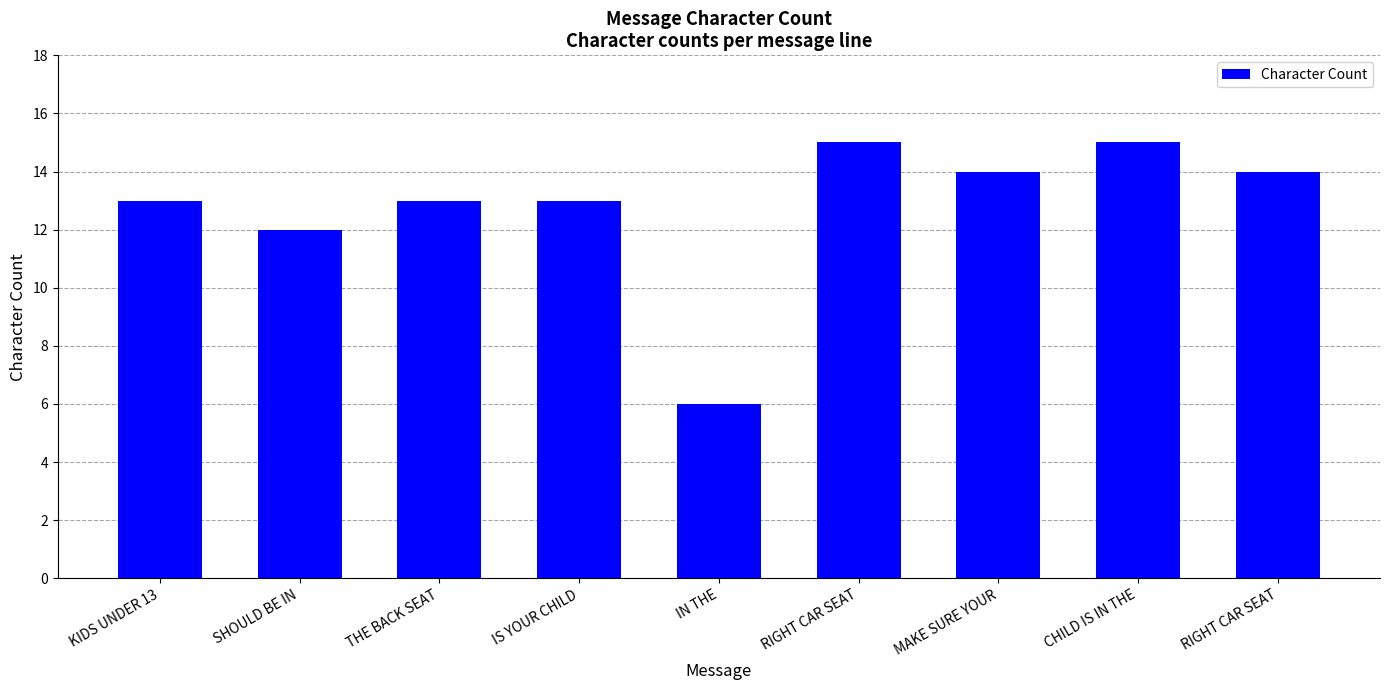

Does the chart contain any negative values?

No